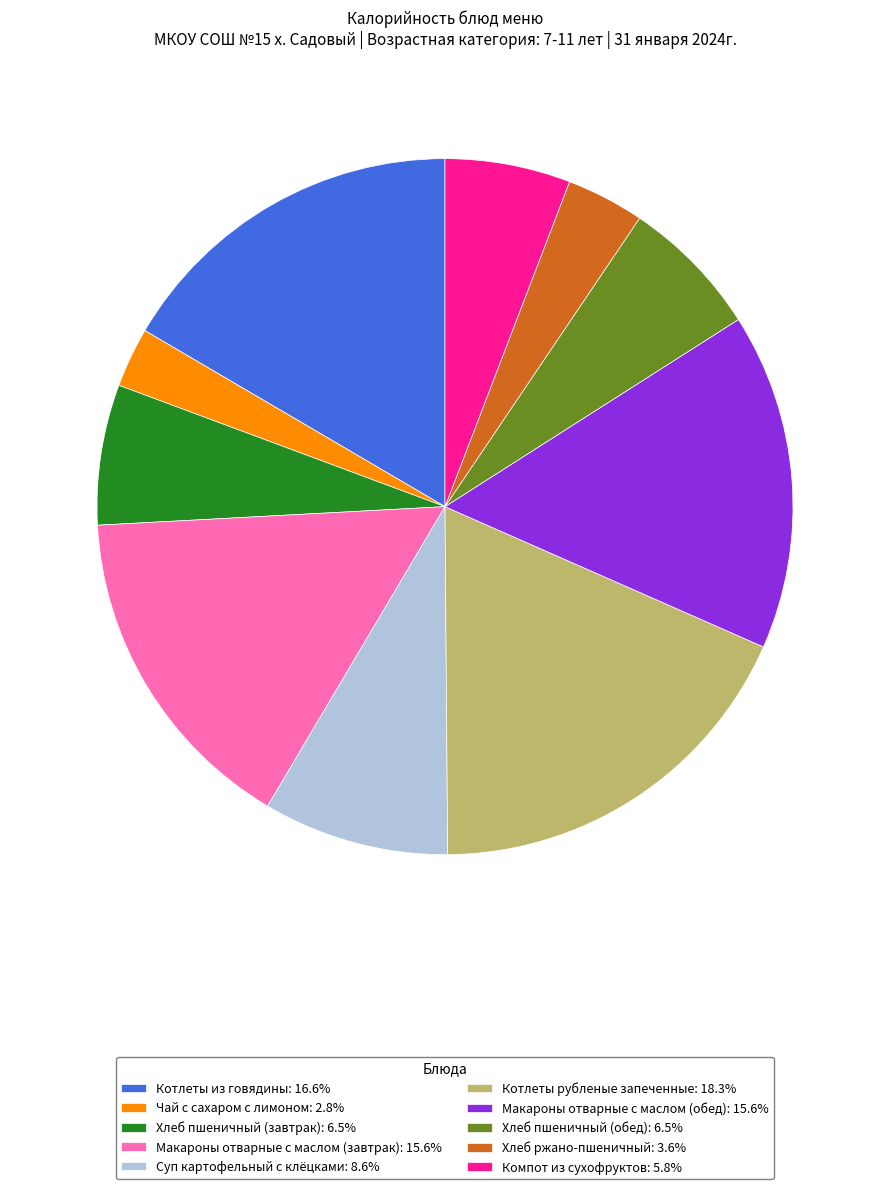

Which slice is the largest?

Котлеты рубленые запеченные